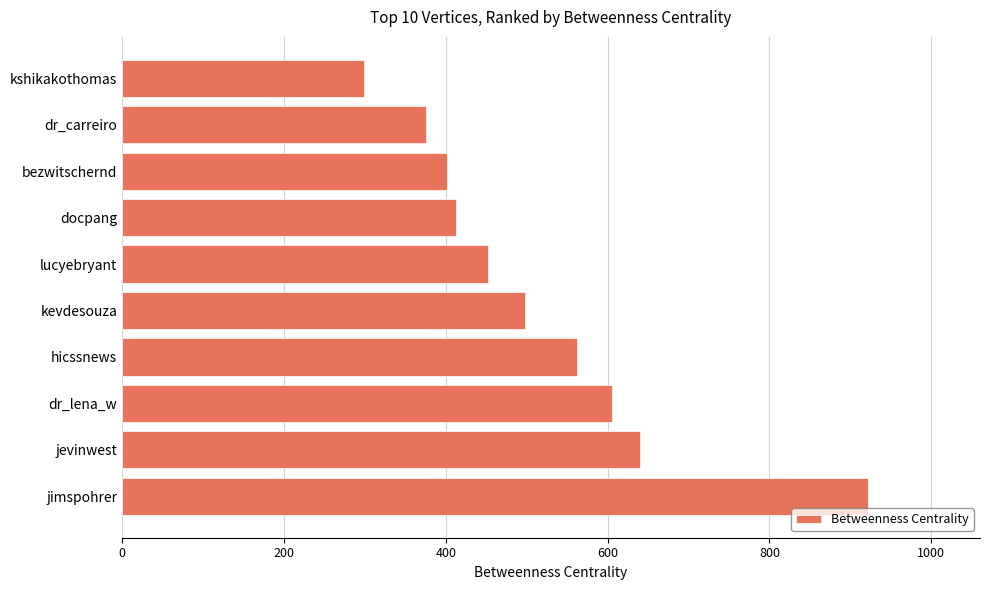

What is the difference between the second highest and second lowest values?

265.3